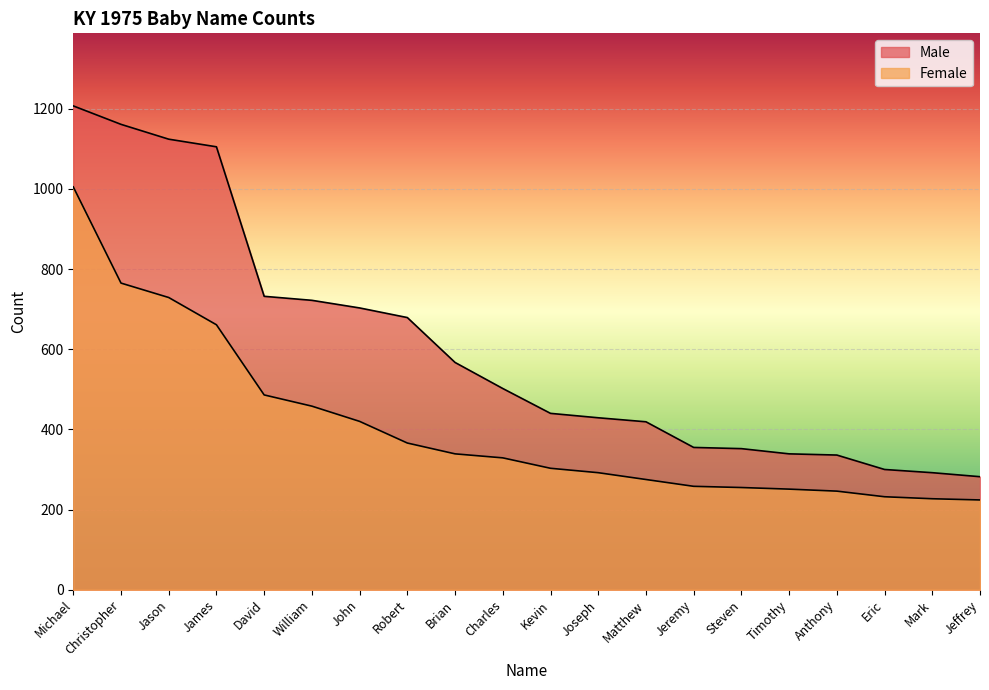

What is the difference between the Male values at Jeffrey and James?

823